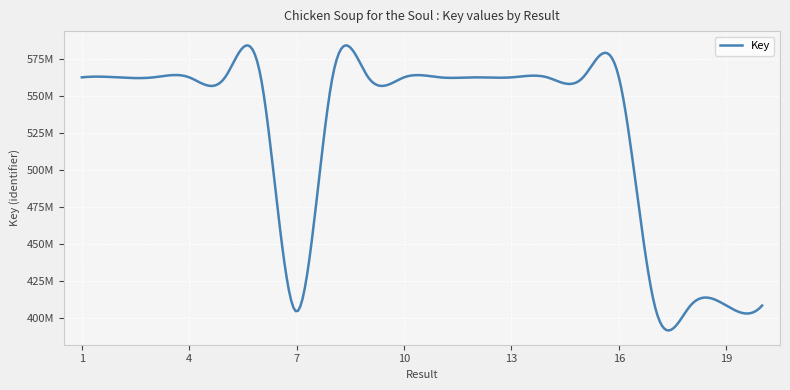

True or false: the data has more than 2 interior local peaks.

True